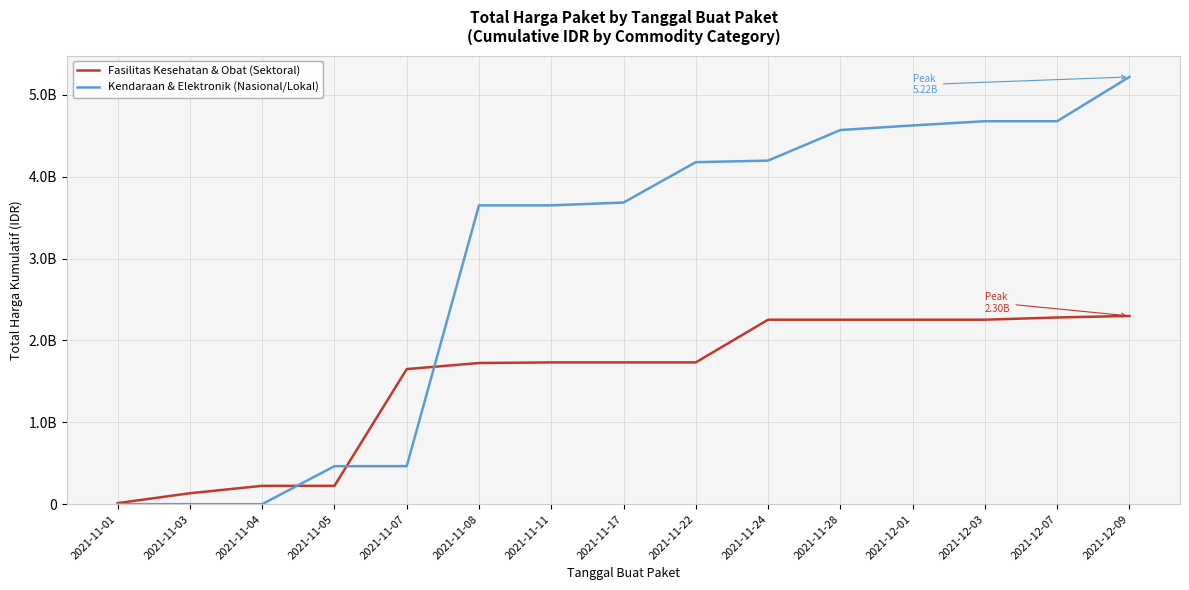

Does the chart display data point markers on the line(s)?

No